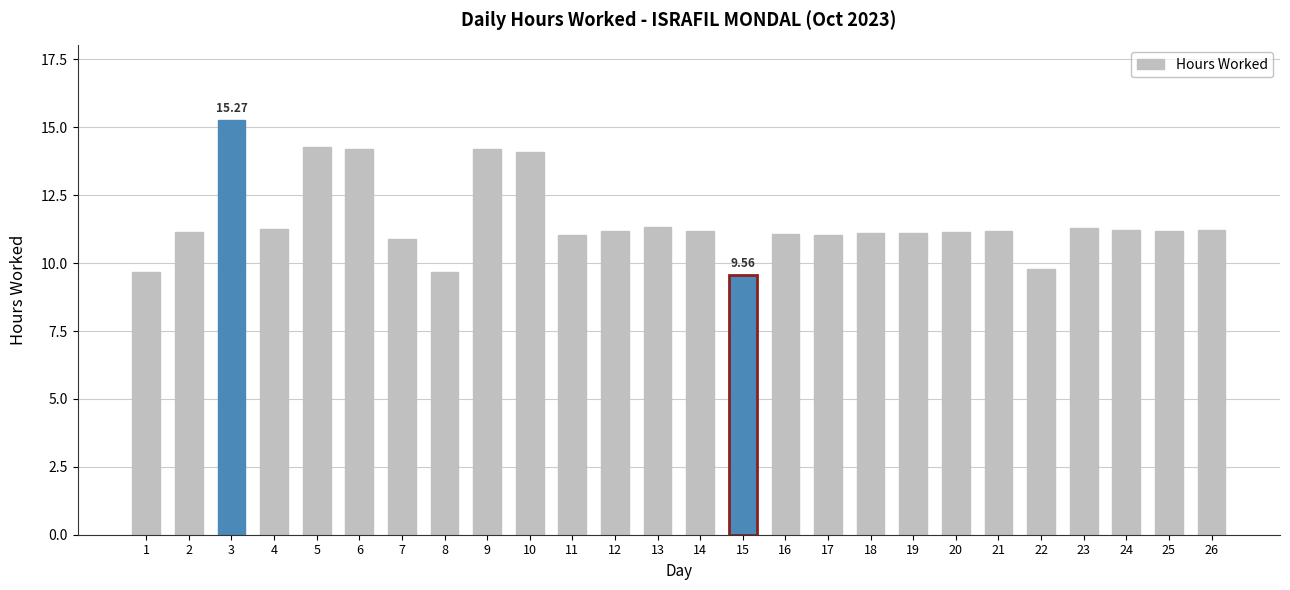

The chart shows a value of 11.2 at 14. True or false?

True